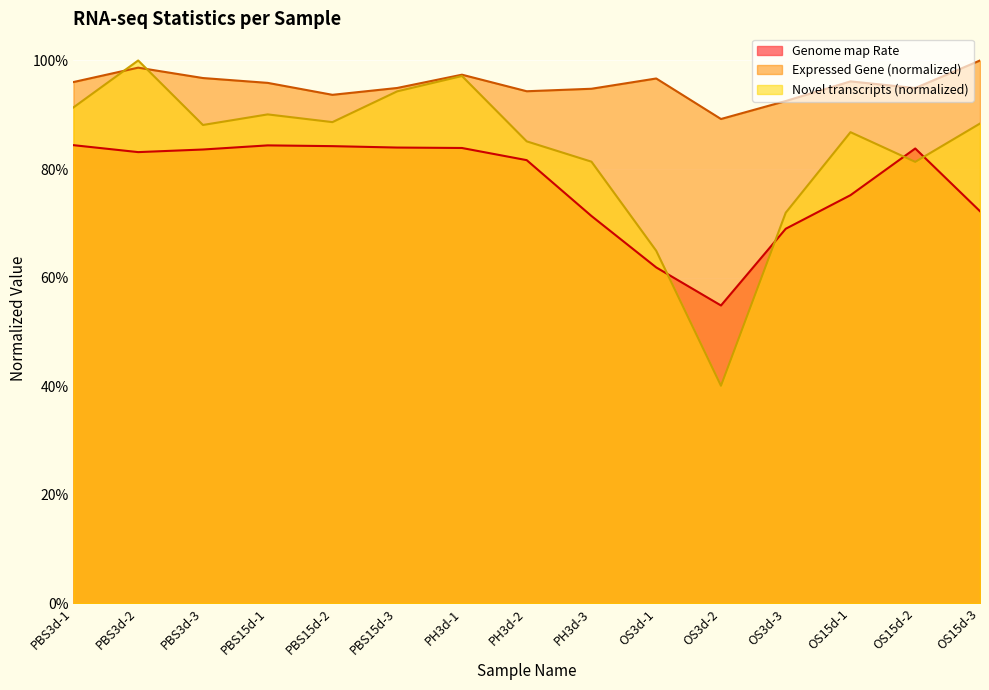

Which has a higher value, PBS15d-3 or PBS15d-2?

PBS15d-2